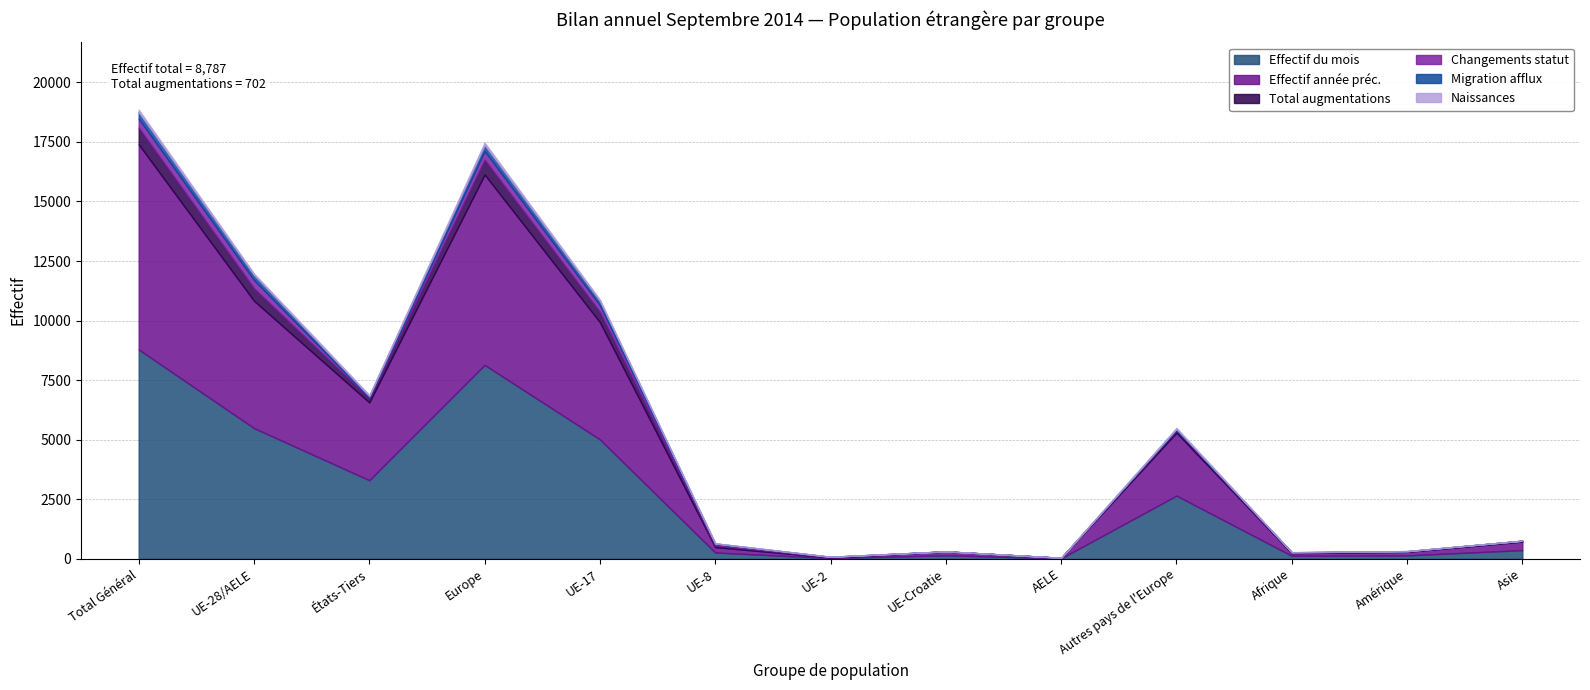

In Naissances, how many points are lower than both neighbors (excluding endpoints)?

3